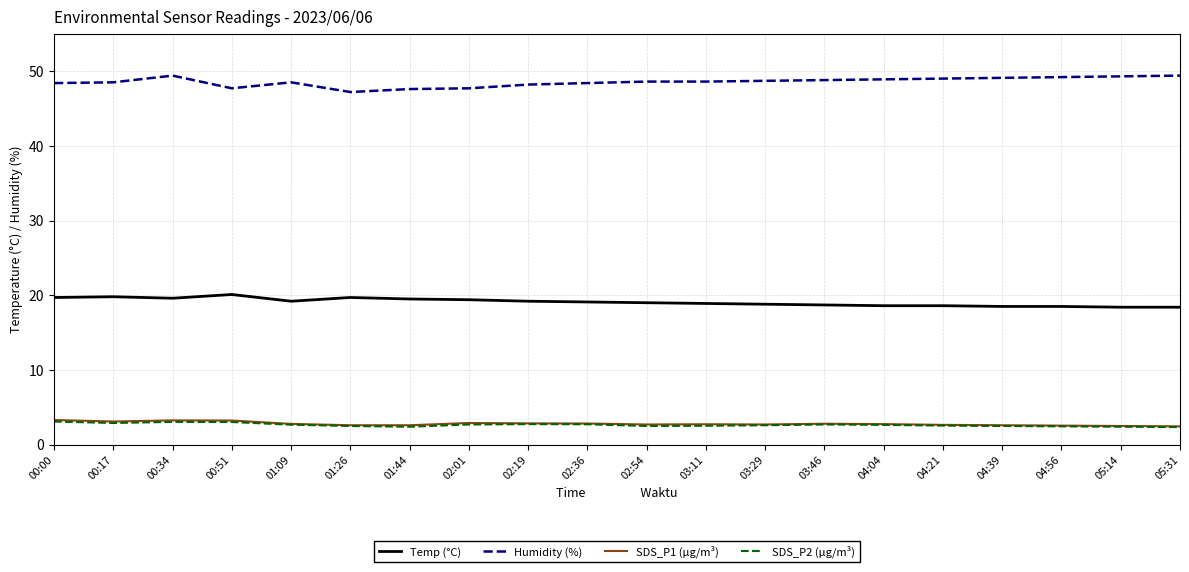

True or false: Temp (°C) and SDS_P2 (µg/m³) intersect in this chart.

False